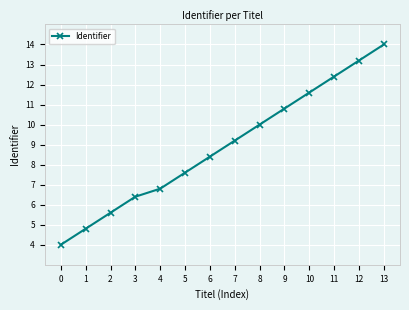

What is the change in value from 2 to 9?

+5.2